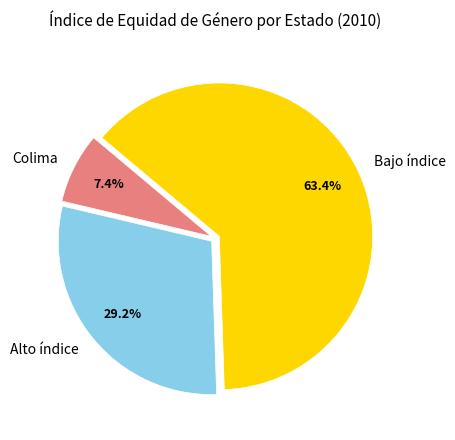

What percentage do Alto índice and Bajo índice together represent?

92.6%